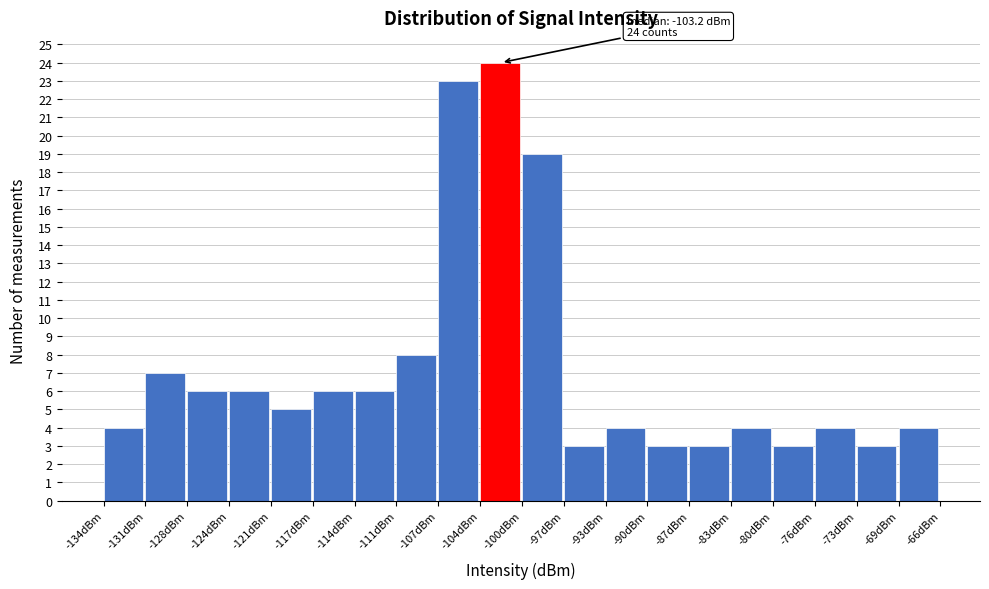

Over which range of the x-axis is the bar tallest?

-103.5 to -100.0